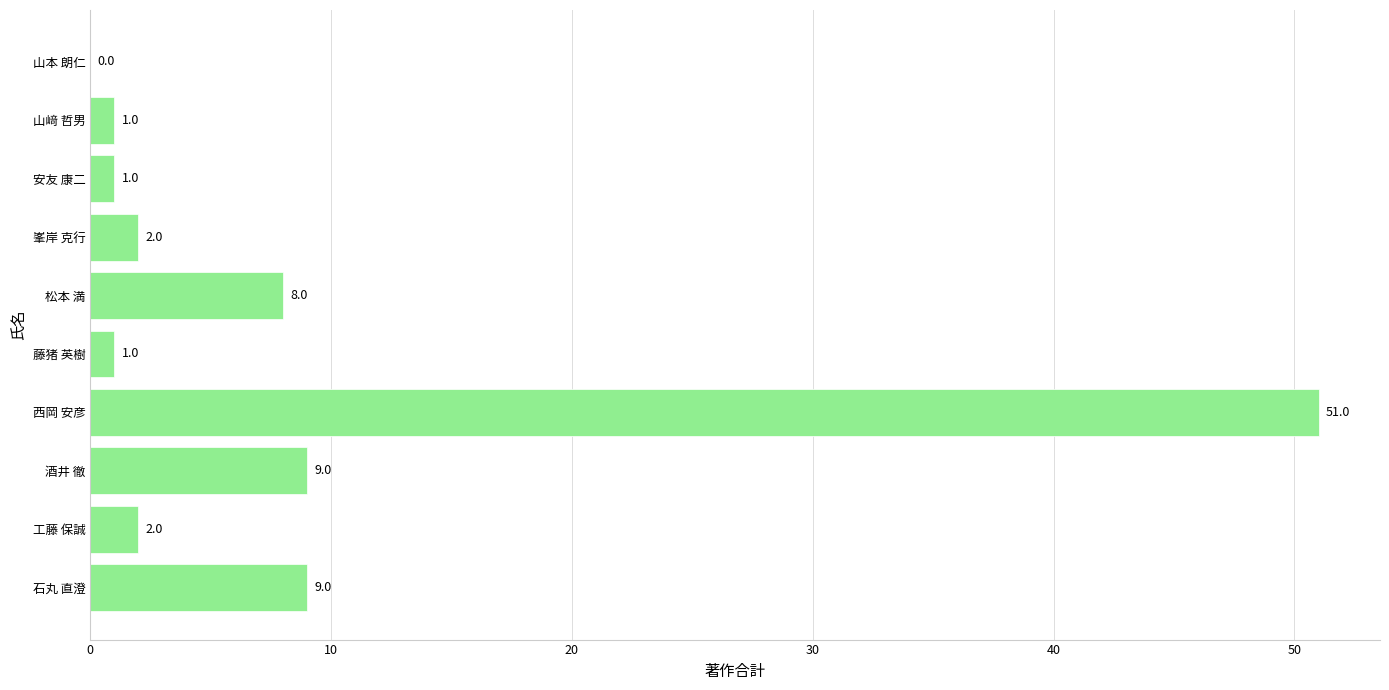

Reading bottom to top, extract all data points from this chart.

石丸 直澄=9	工藤 保誠=2	酒井 徹=9	西岡 安彦=51	藤猪 英樹=1	松本 満=8	峯岸 克行=2	安友 康二=1	山﨑 哲男=1	山本 朗仁=0